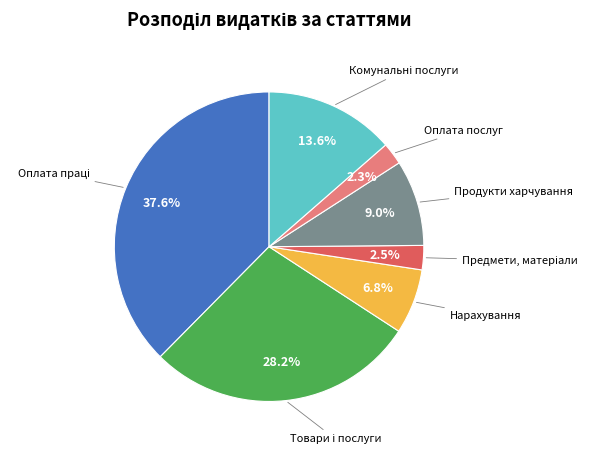

Count the number of slices in the pie.

7